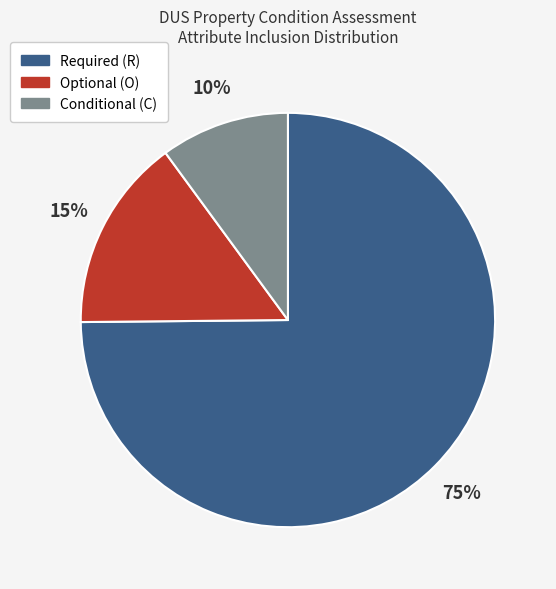

To the nearest percent, what is the average slice percentage?

33%